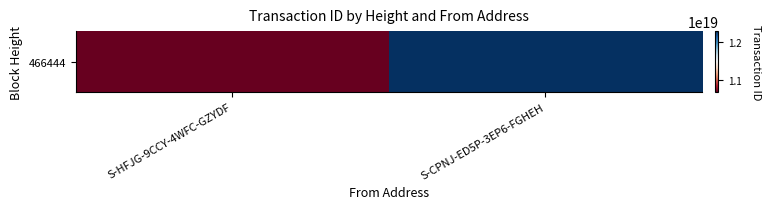

Is it true that the value at S-HFJG-9CCY-4WFC-GZYDF is 3678266584571526144?

False